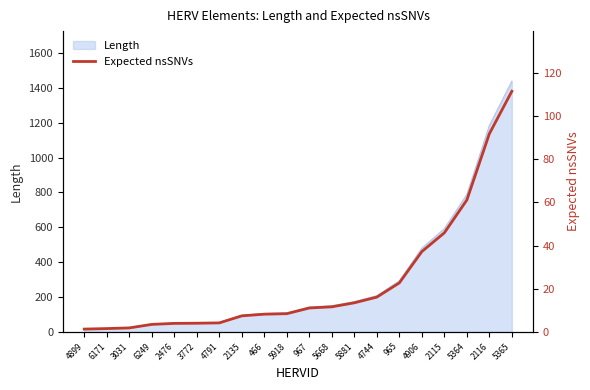

List the labels in order of value, largest first.

5365, 2116, 5364, 2115, 4906, 965, 4744, 5881, 5668, 967, 5918, 466, 2135, 4791, 3772, 2476, 6249, 3031, 6171, 4899